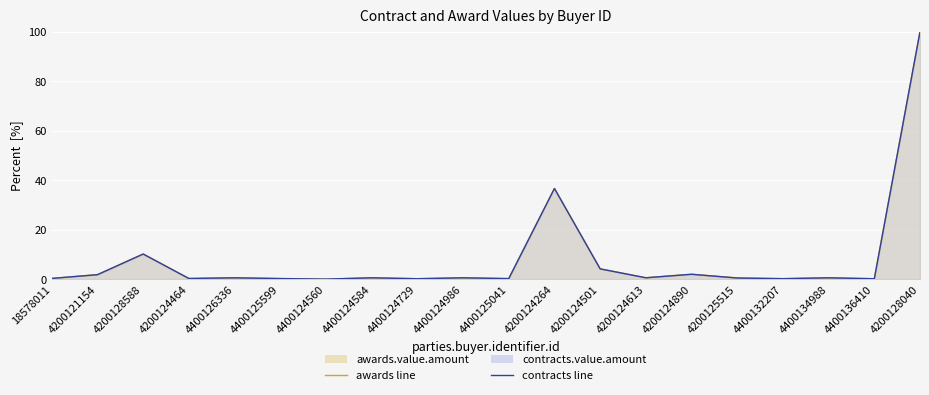

Which category has the highest value in the contracts line series?

4200128040